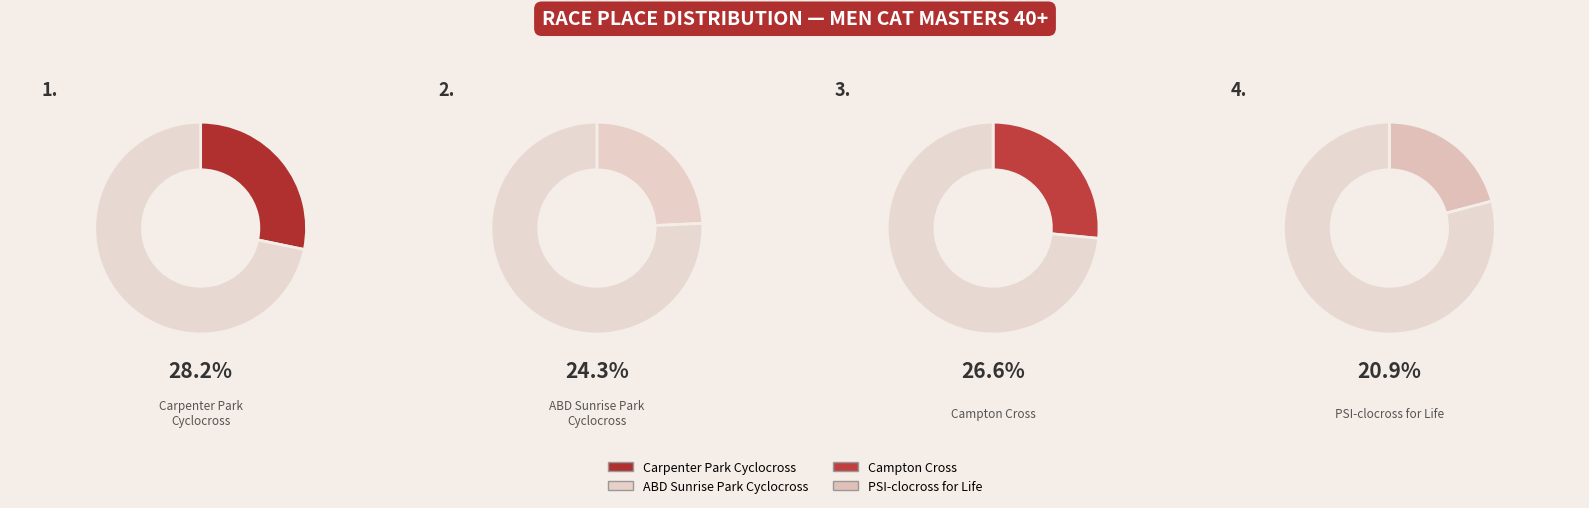

Rank the categories by value from lowest to highest.

PSI-clocross for Life, ABD Sunrise Park Cyclocross, Campton Cross, Carpenter Park Cyclocross